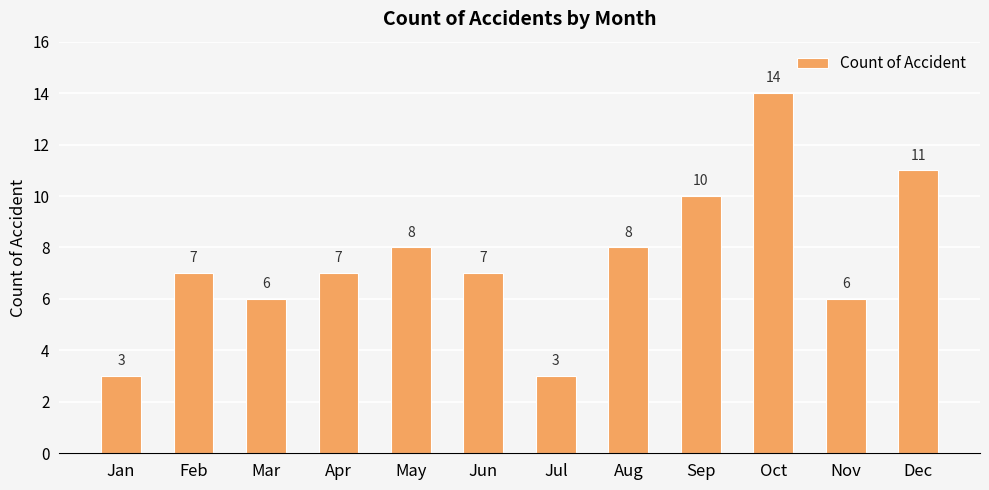

Approximately how many times larger is the value at Dec compared to Nov?

1.8